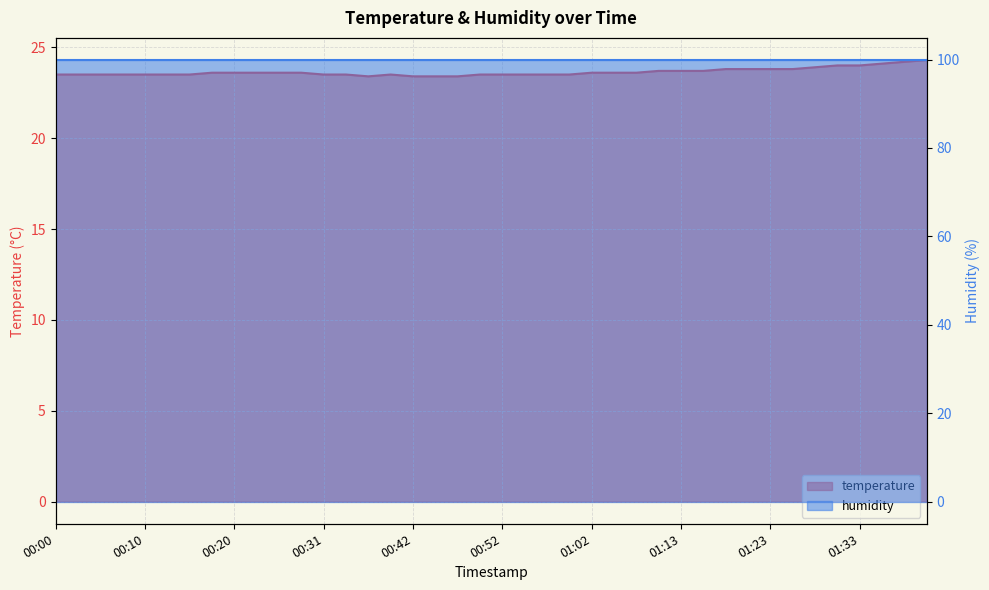

Rank the categories by value from lowest to highest.

00:36, 00:42, 00:44, 00:47, 00:00, 00:03, 00:05, 00:08, 00:10, 00:13, 00:15, 00:31, 00:34, 00:39, 00:49, 00:52, 00:54, 00:57, 00:59, 00:18, 00:20, 00:23, 00:26, 00:29, 01:02, 01:05, 01:08, 01:10, 01:13, 01:15, 01:18, 01:20, 01:23, 01:25, 01:28, 01:30, 01:33, 01:36, 01:38, 01:41